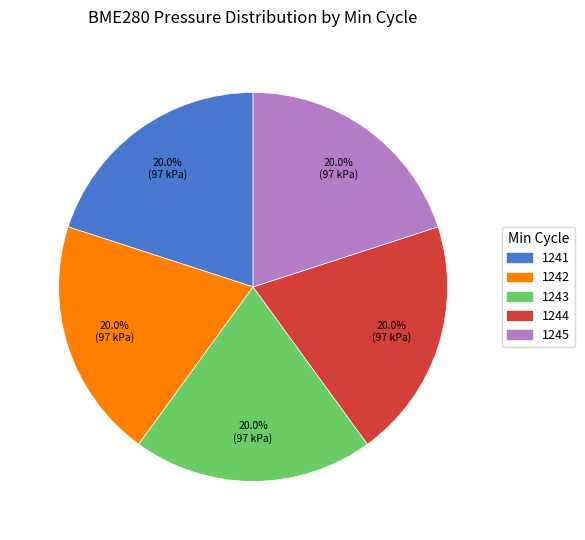

Is the sum of 1245 and 1242 greater than half?

No